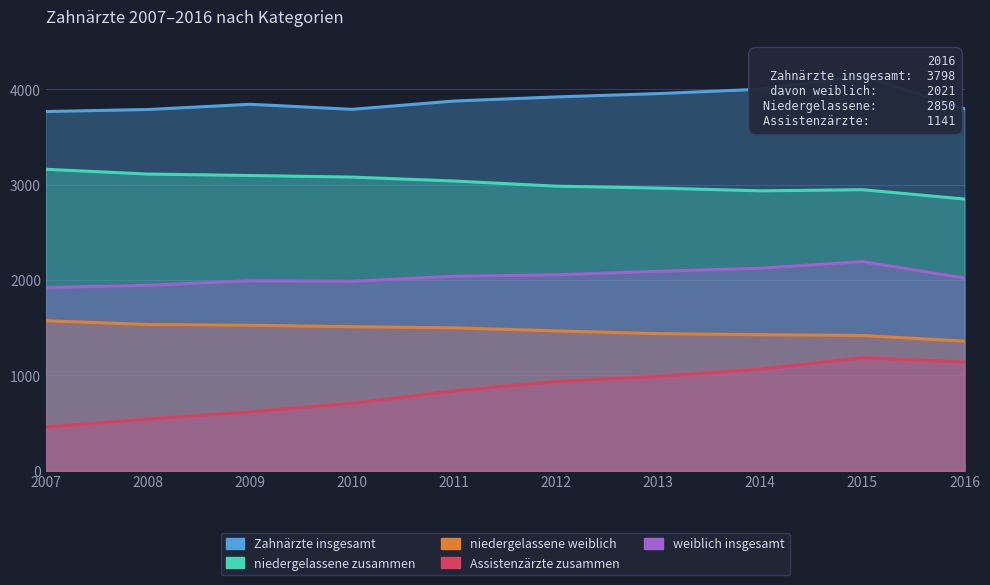

At which label is Assistenzärzte zusammen closest to 822?

2011